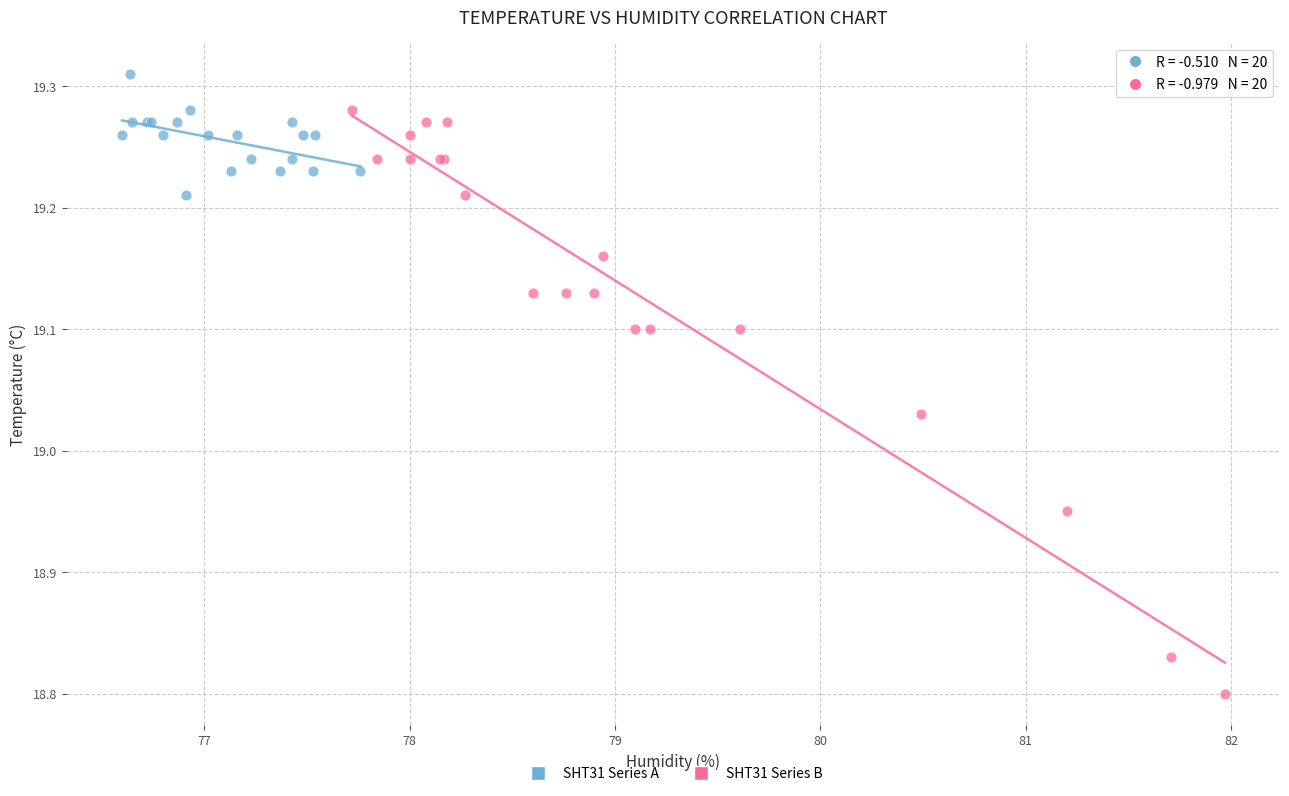

Which series reaches the maximum Y coordinate?

SHT31 Series A